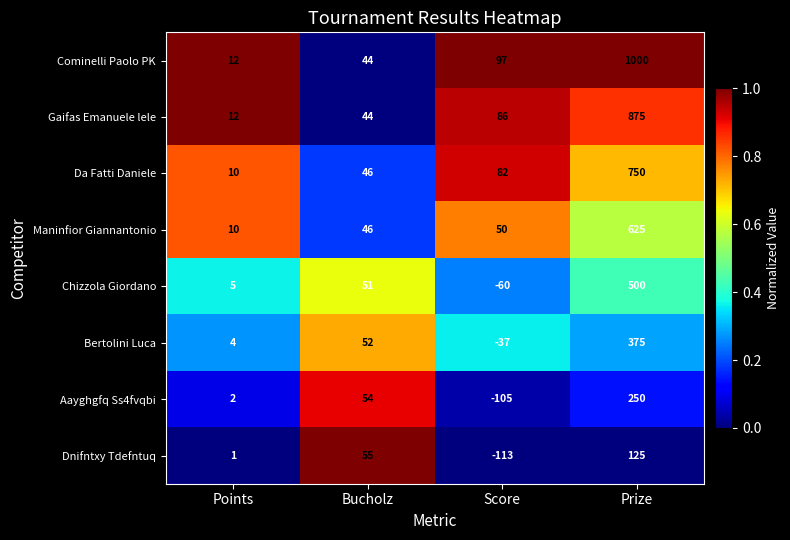

Between Points and Bucholz, which series saw the biggest shift?

Dnifntxy Tdefntuq